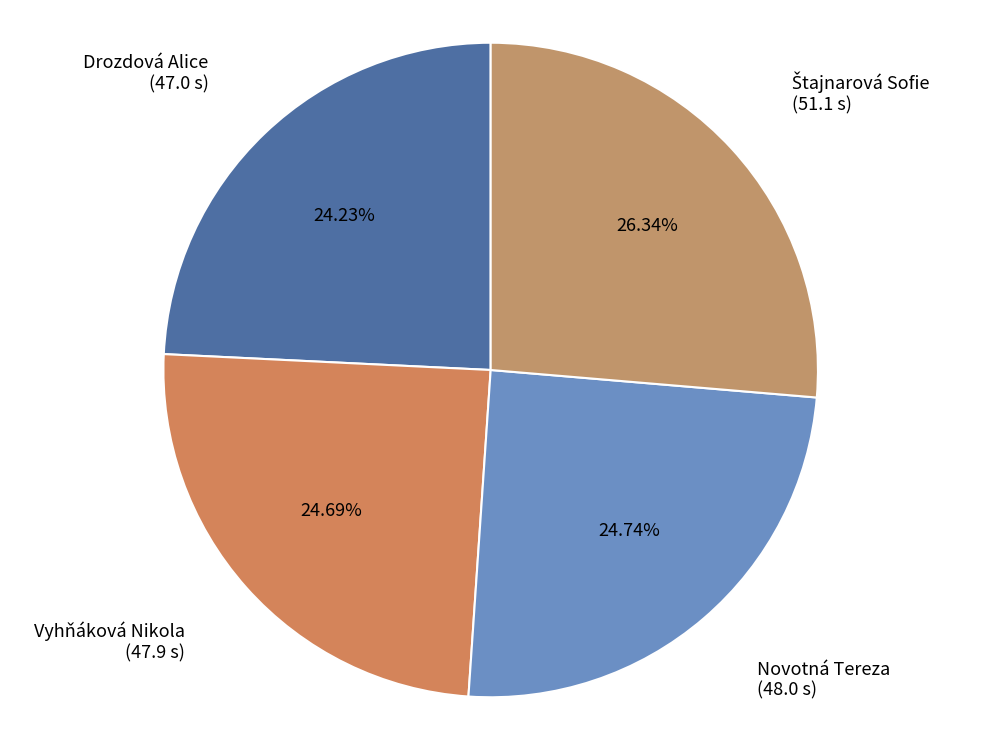

Is there any slice that represents more than half of the pie?

No